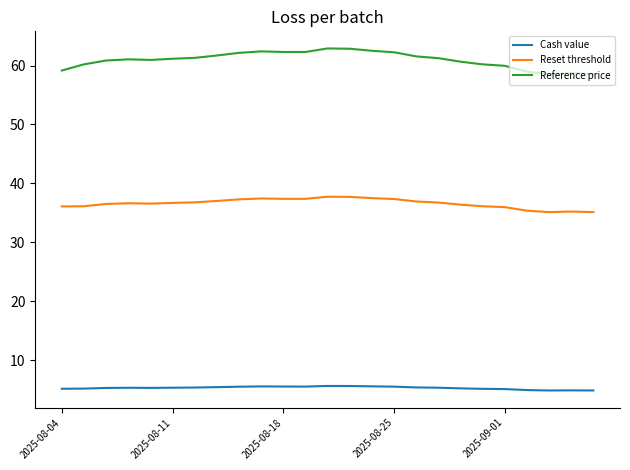

Which series has the largest total across all categories?

Reference price